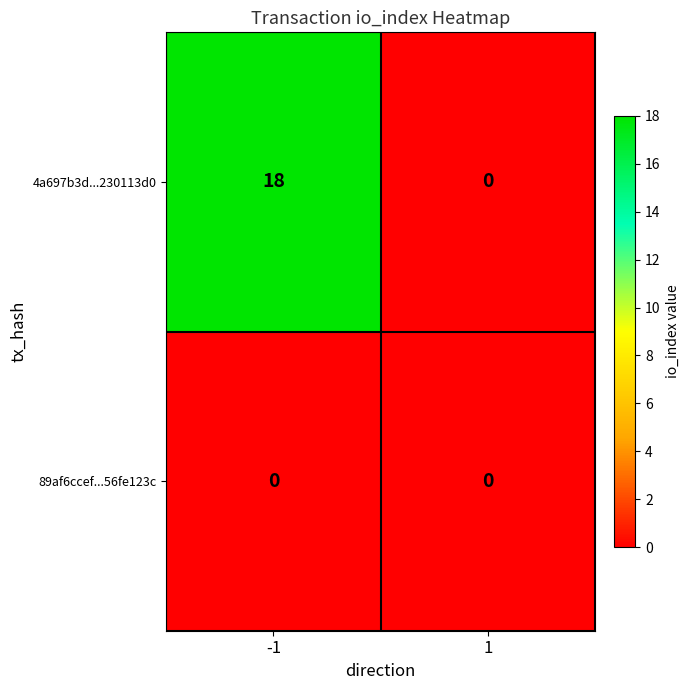

How many data points does each series have?

2